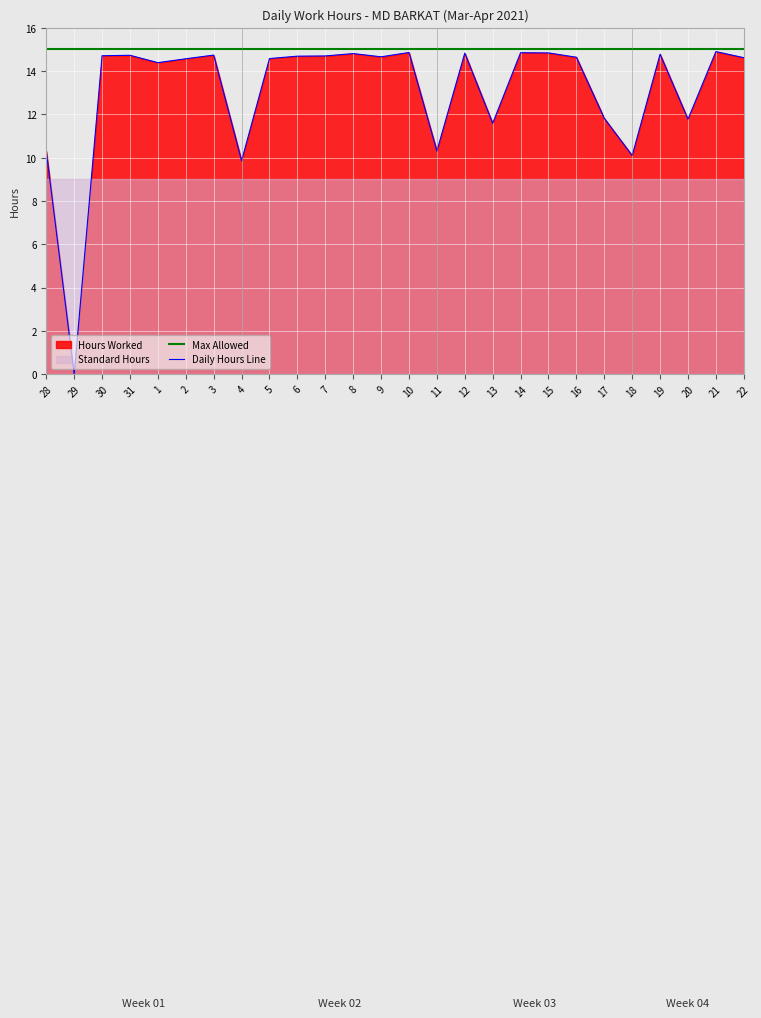

The Daily Hours Line series shows 16.0 at 11. True or false?

False